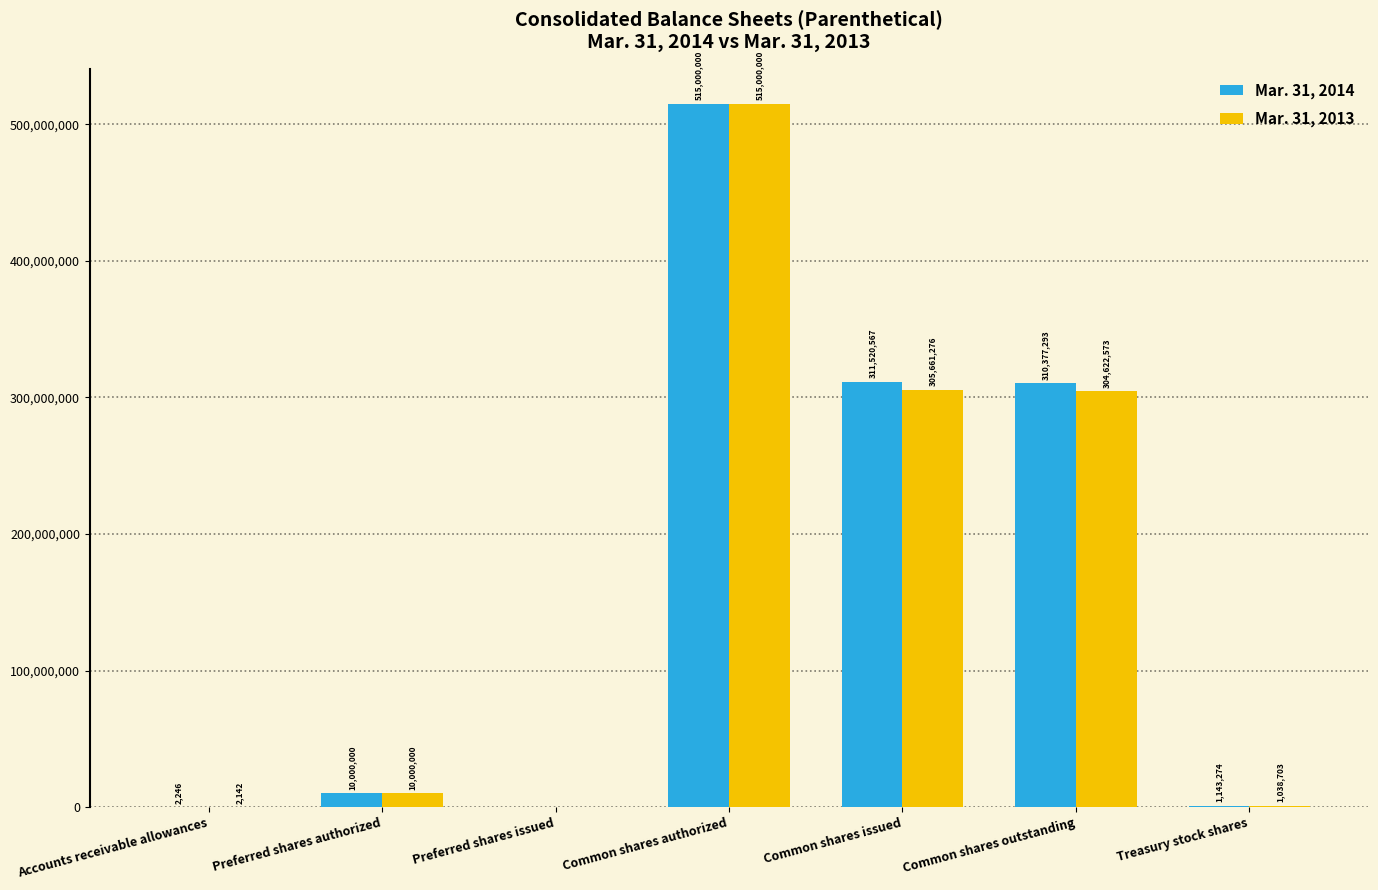

Count the number of data series in this chart.

2